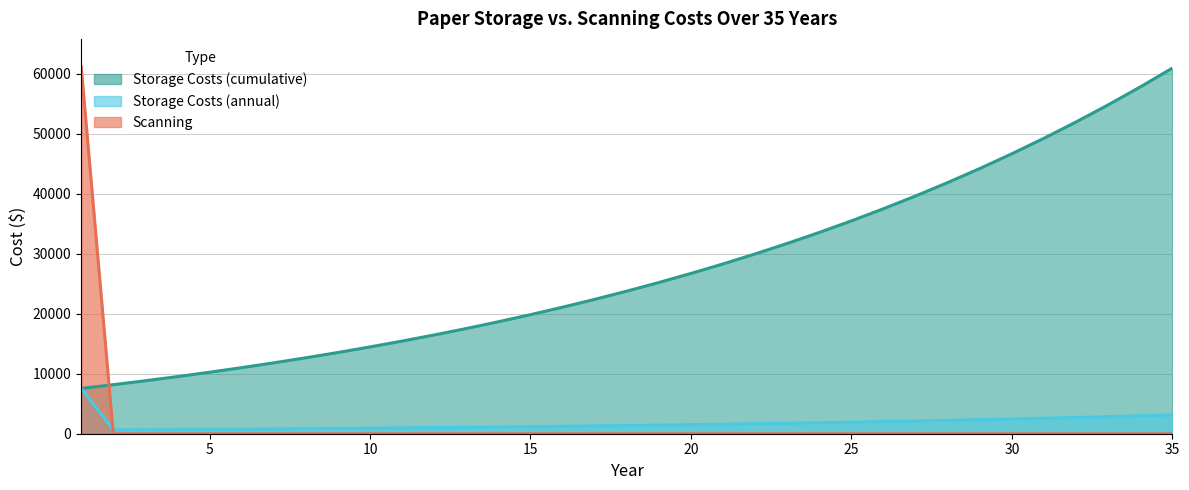

What is the difference between the highest and lowest values at 26?

37515.8